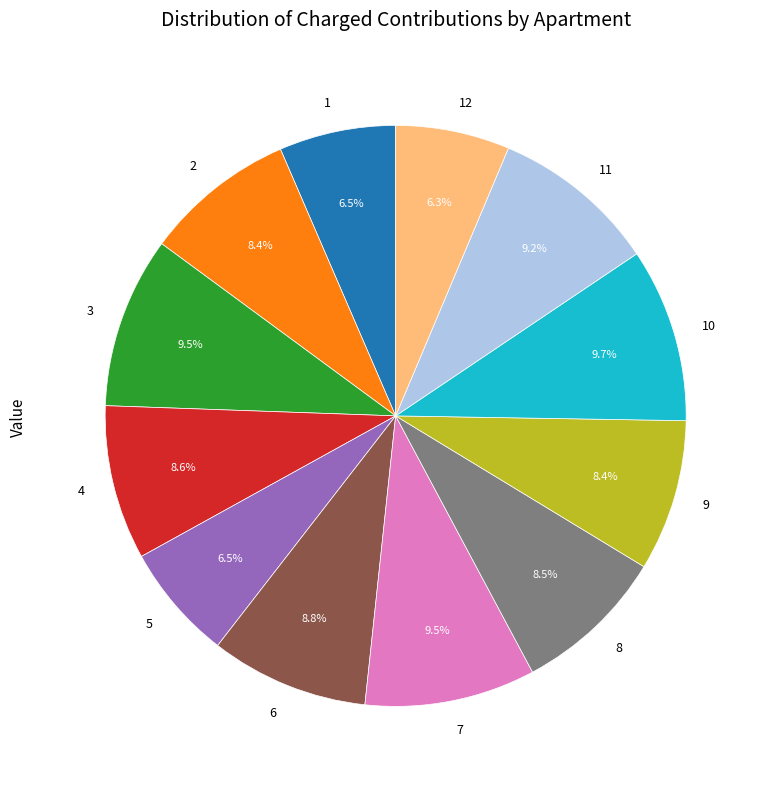

Is there a majority slice in this chart?

No